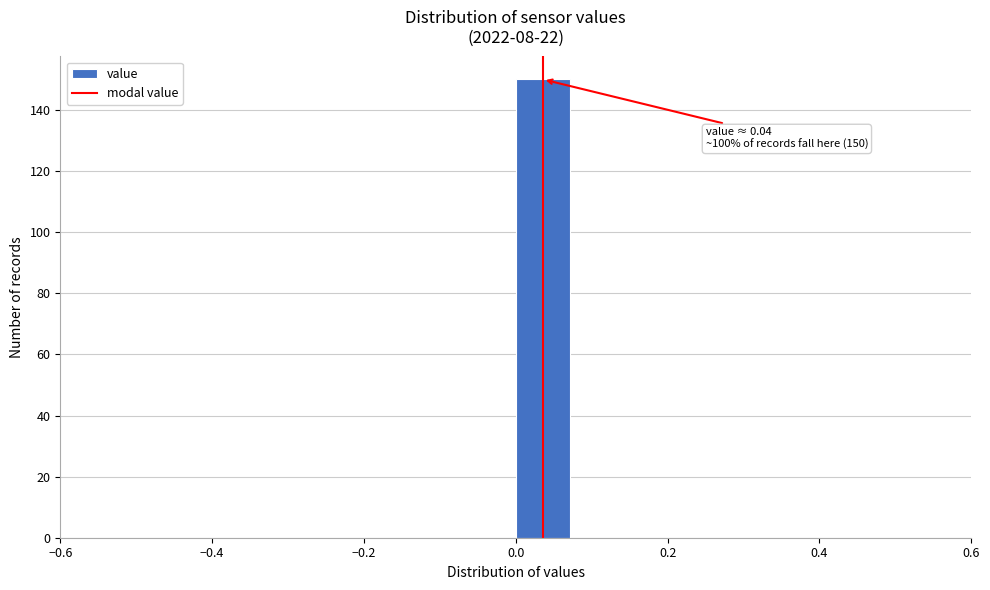

Around what value on the x-axis is the tallest bar? Give the approximate position of its centre, as read against the axis.

0.04